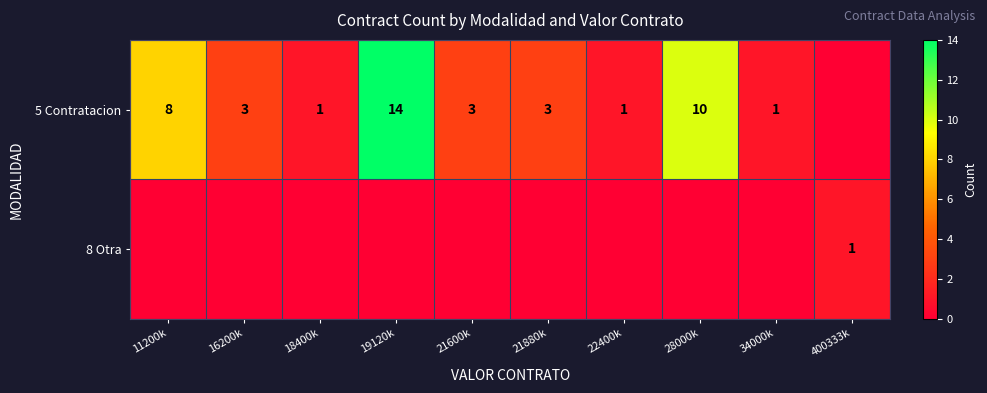

The value of 5 Contratacion at 21880k is 3. True or false?

True